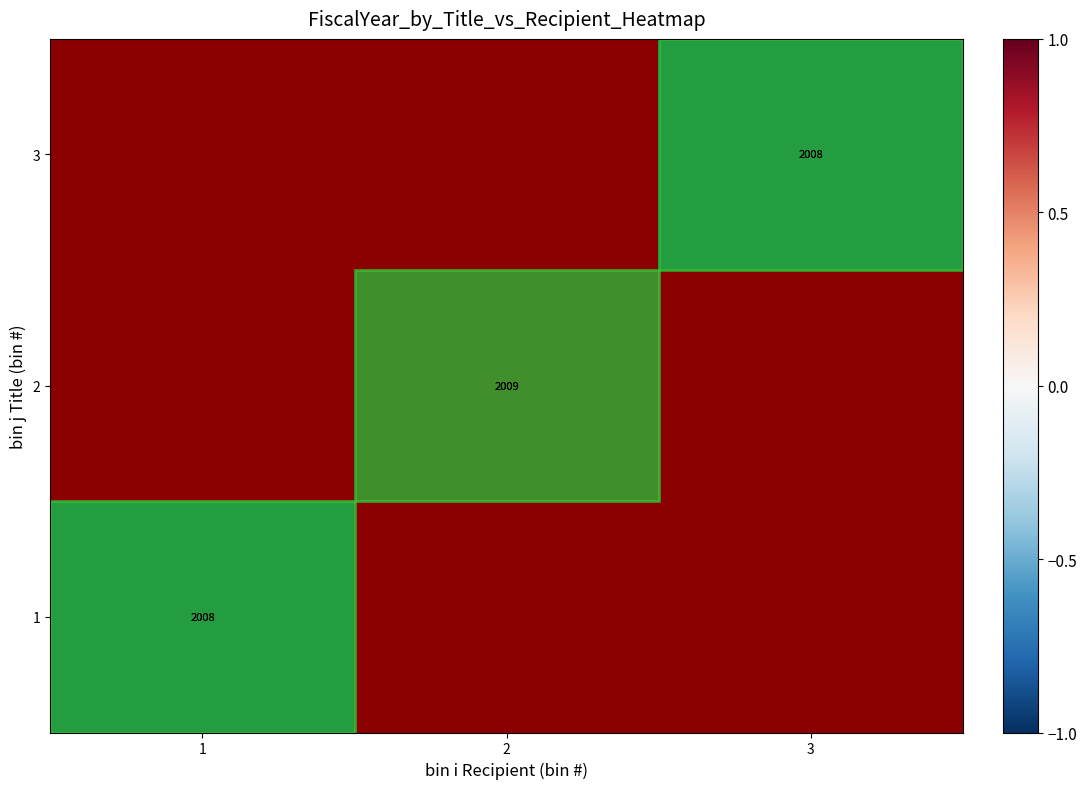

The 1 series shows 638 at 1. True or false?

False